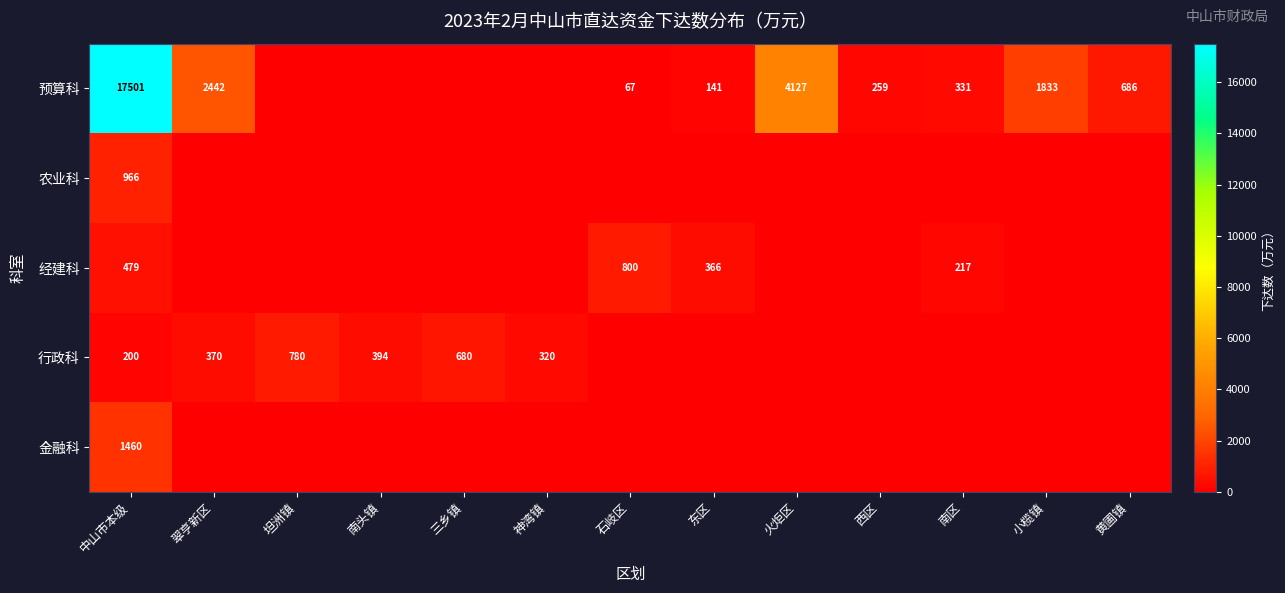

The 经建科 series shows 217 at 南区. True or false?

True